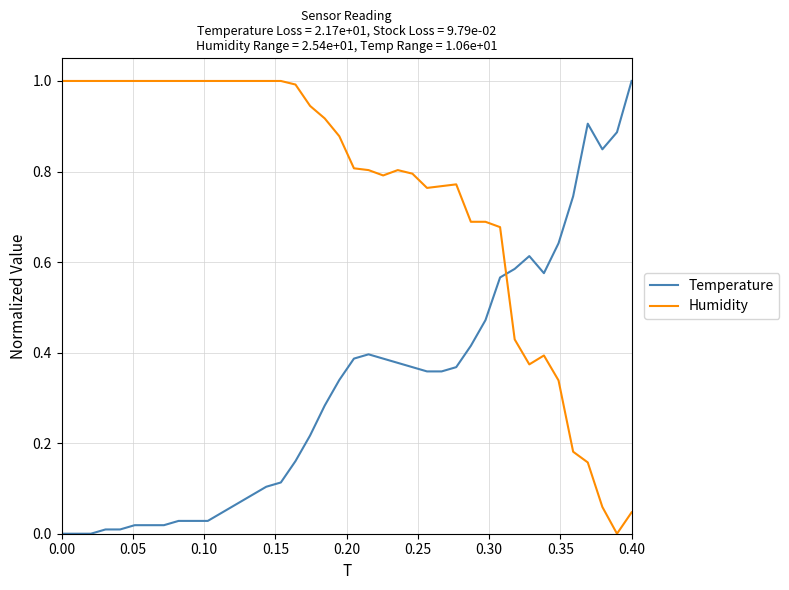

What is the maximum value shown in the chart?

1.0